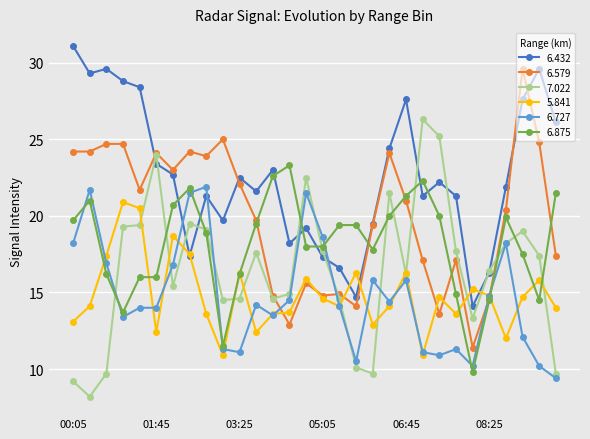

True or false: 6.875 has more than 0 interior local peaks.

True